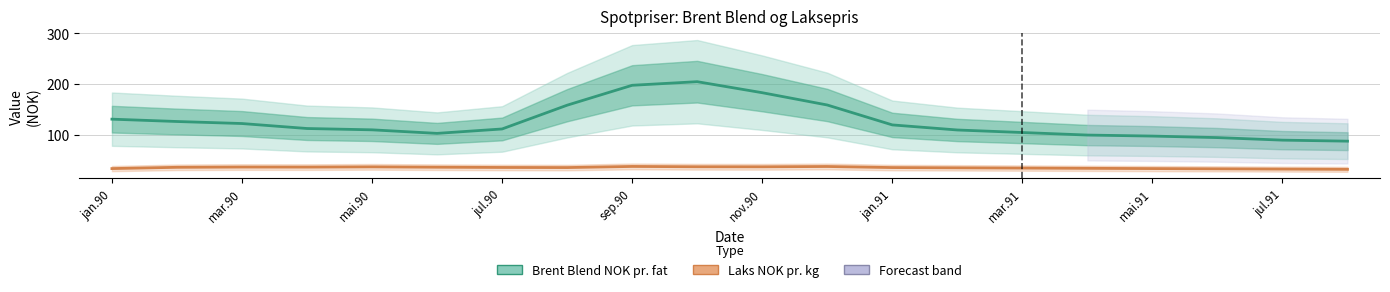

How many lines are shown in the chart?

2